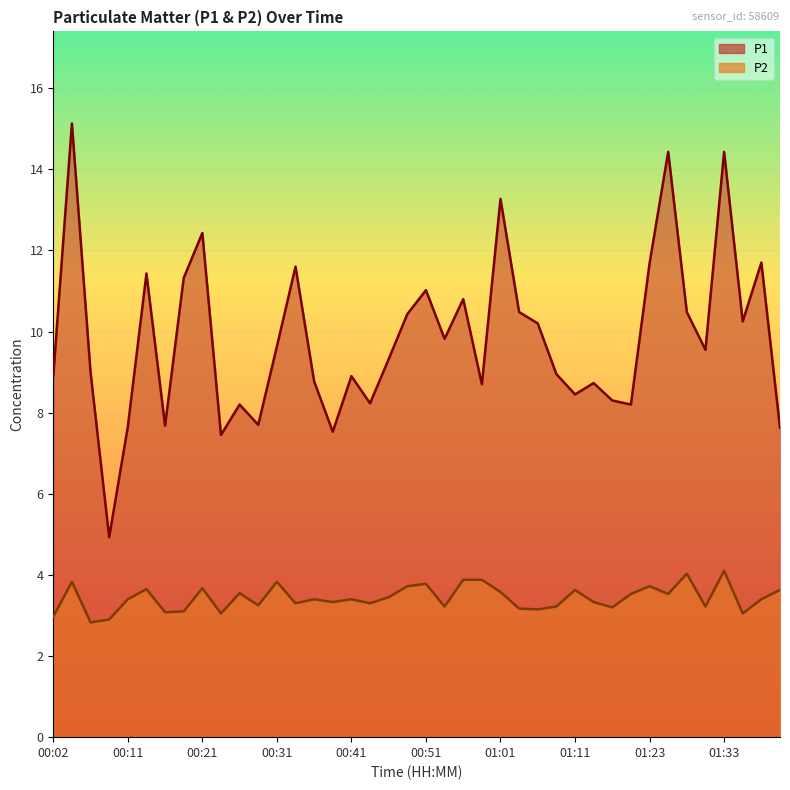

True or false: P2 and P1 intersect in this chart.

False